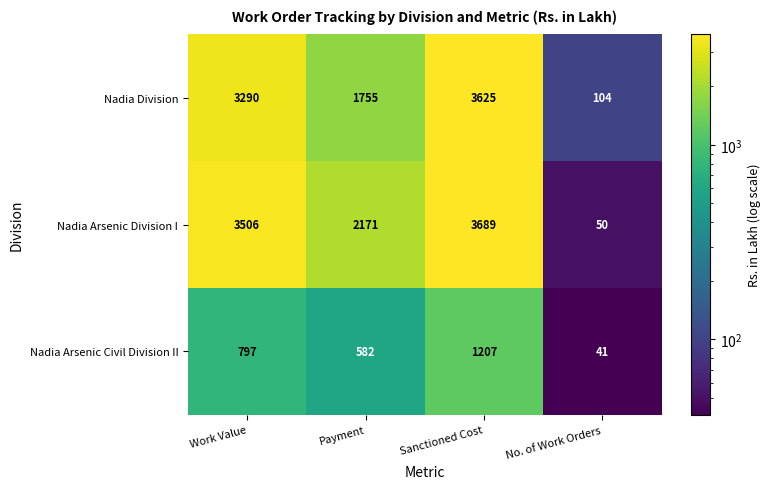

The value of Nadia Division at Work Value is 1836. True or false?

False